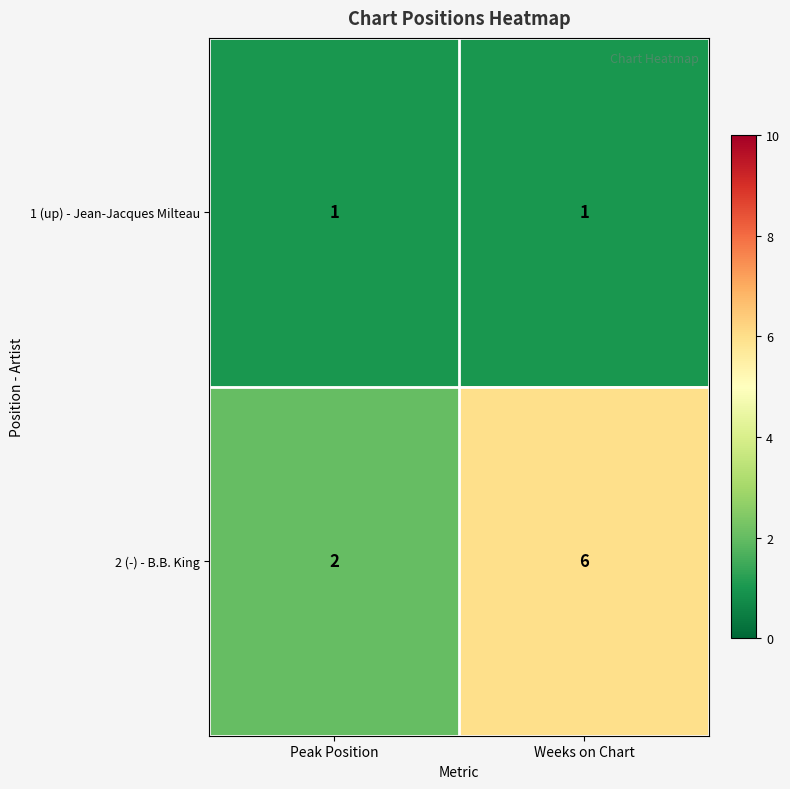

How many distinct data groups are displayed?

2